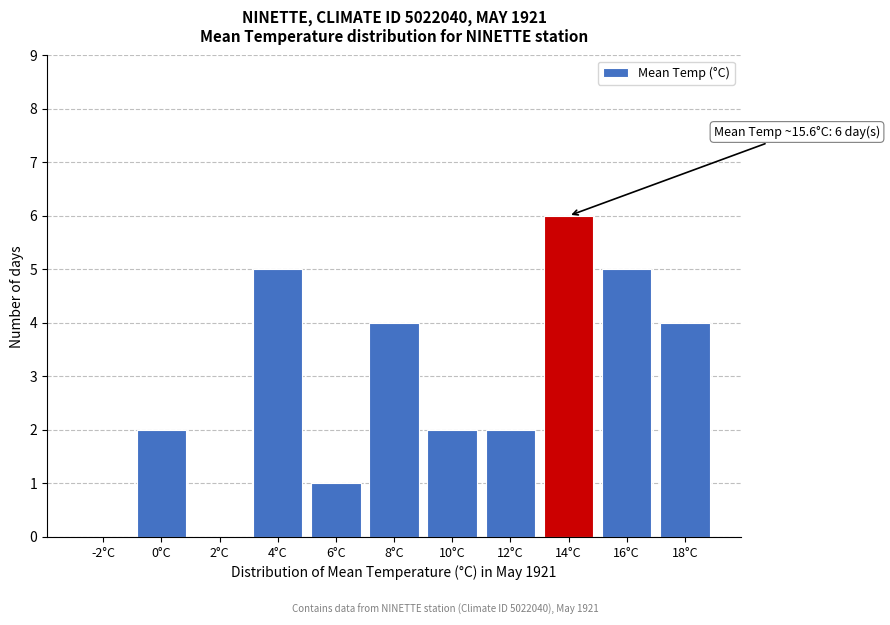

Reading left to right, list all the values displayed in this chart.

-2°C=0	0°C=2	2°C=0	4°C=5	6°C=1	8°C=4	10°C=2	12°C=2	14°C=6	16°C=5	18°C=4